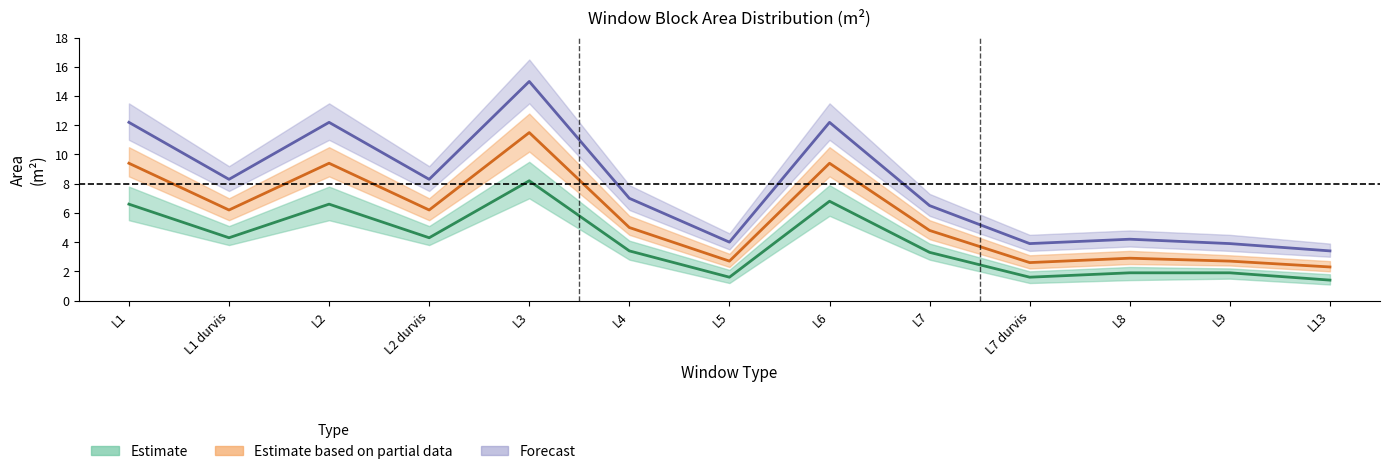

What position from the left is L2?

3